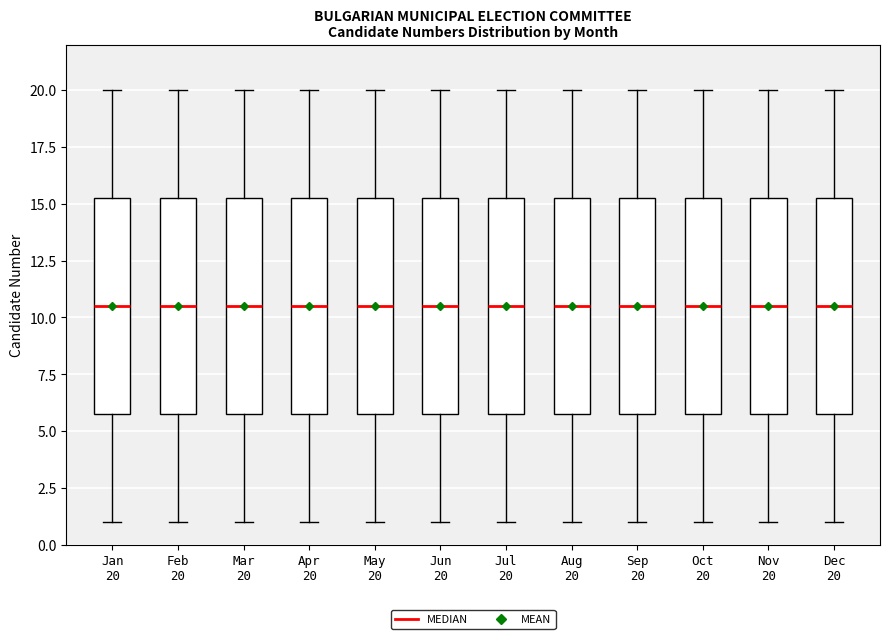

Reading left to right, transcribe this box plot: for each box, give where its median line is, the range the box spans, and where its two whiskers end, as read against the y-axis. The values are not printed on the chart, so give them approximately, as read against the axis.

Jan 20: median 10.5, box 6.0 to 15.5, whiskers 1.0 to 20.0
Feb 20: median 10.5, box 6.0 to 15.5, whiskers 1.0 to 20.0
Mar 20: median 10.5, box 6.0 to 15.5, whiskers 1.0 to 20.0
Apr 20: median 10.5, box 6.0 to 15.5, whiskers 1.0 to 20.0
May 20: median 10.5, box 6.0 to 15.5, whiskers 1.0 to 20.0
Jun 20: median 10.5, box 6.0 to 15.5, whiskers 1.0 to 20.0
Jul 20: median 10.5, box 6.0 to 15.5, whiskers 1.0 to 20.0
Aug 20: median 10.5, box 6.0 to 15.5, whiskers 1.0 to 20.0
Sep 20: median 10.5, box 6.0 to 15.5, whiskers 1.0 to 20.0
Oct 20: median 10.5, box 6.0 to 15.5, whiskers 1.0 to 20.0
Nov 20: median 10.5, box 6.0 to 15.5, whiskers 1.0 to 20.0
Dec 20: median 10.5, box 6.0 to 15.5, whiskers 1.0 to 20.0